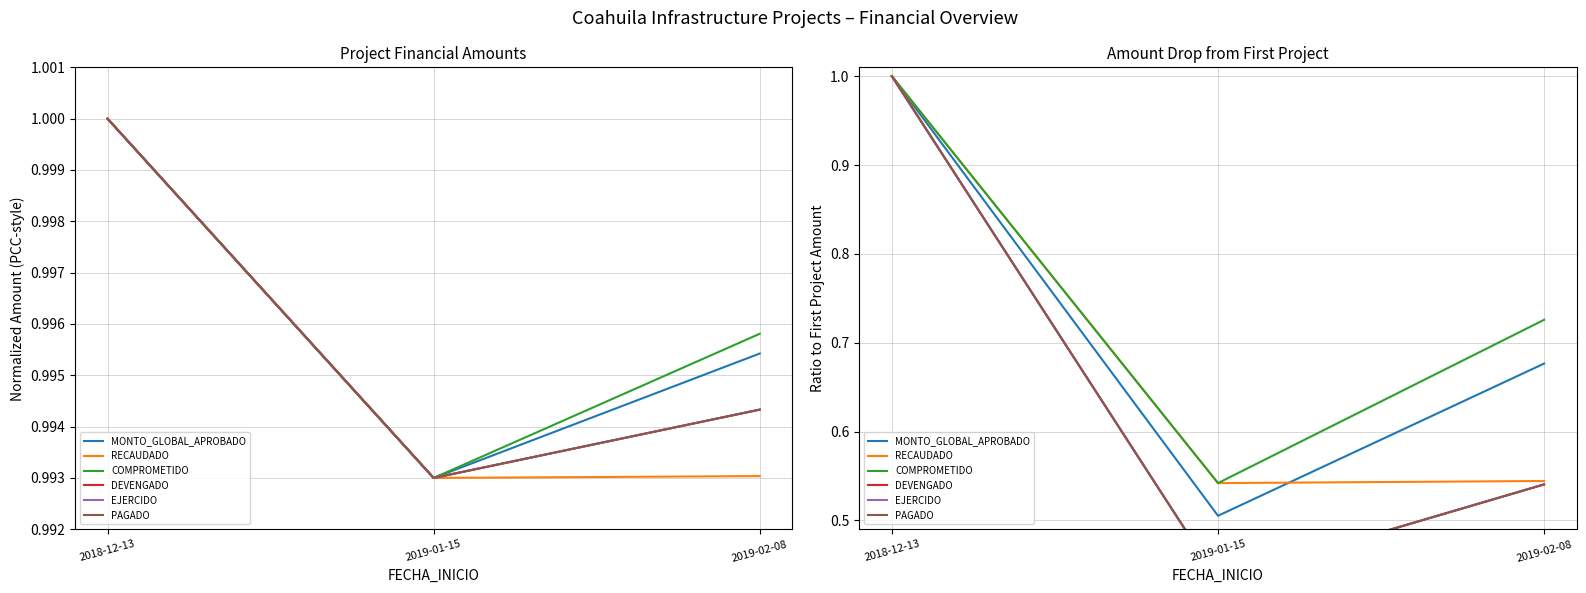

At which label is EJERCIDO closest to 0?

2019-01-15